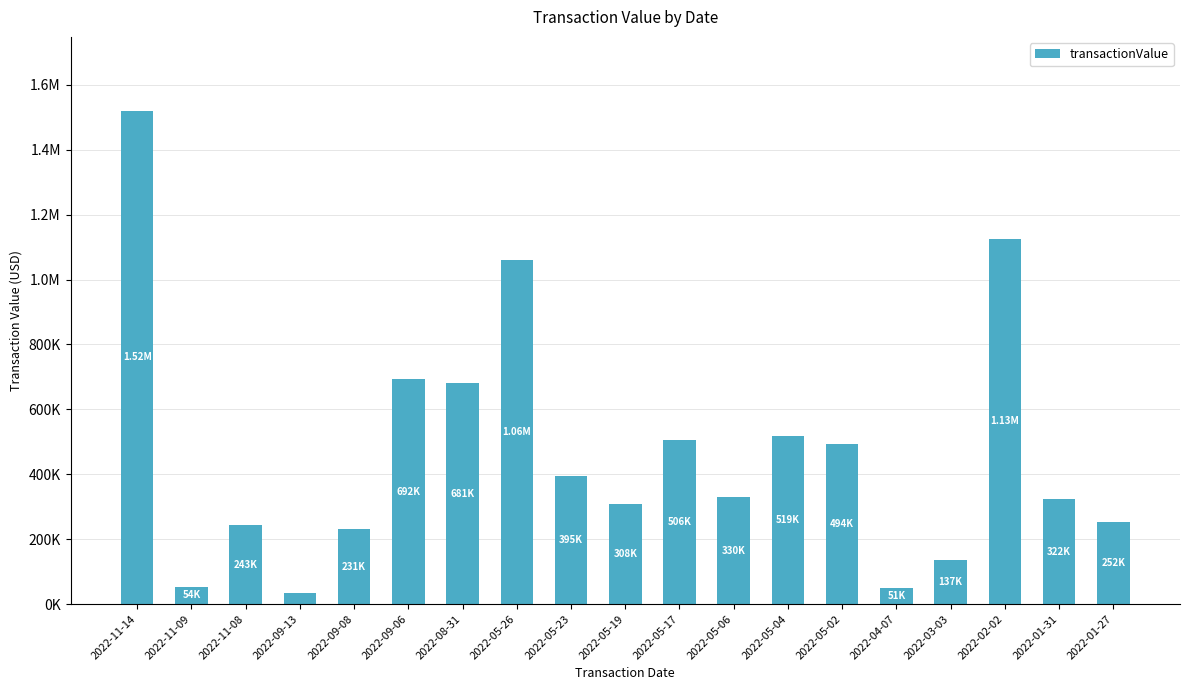

List the labels in order of value, smallest first.

2022-09-13, 2022-04-07, 2022-11-09, 2022-03-03, 2022-09-08, 2022-11-08, 2022-01-27, 2022-05-19, 2022-01-31, 2022-05-06, 2022-05-23, 2022-05-02, 2022-05-17, 2022-05-04, 2022-08-31, 2022-09-06, 2022-05-26, 2022-02-02, 2022-11-14